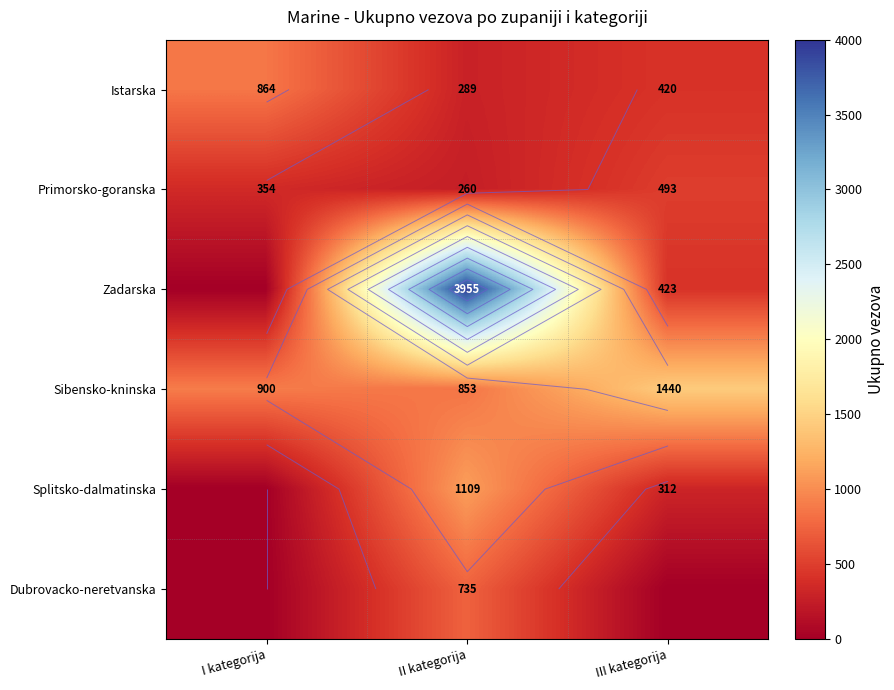

At which label does Istarska reach its minimum?

II kategorija